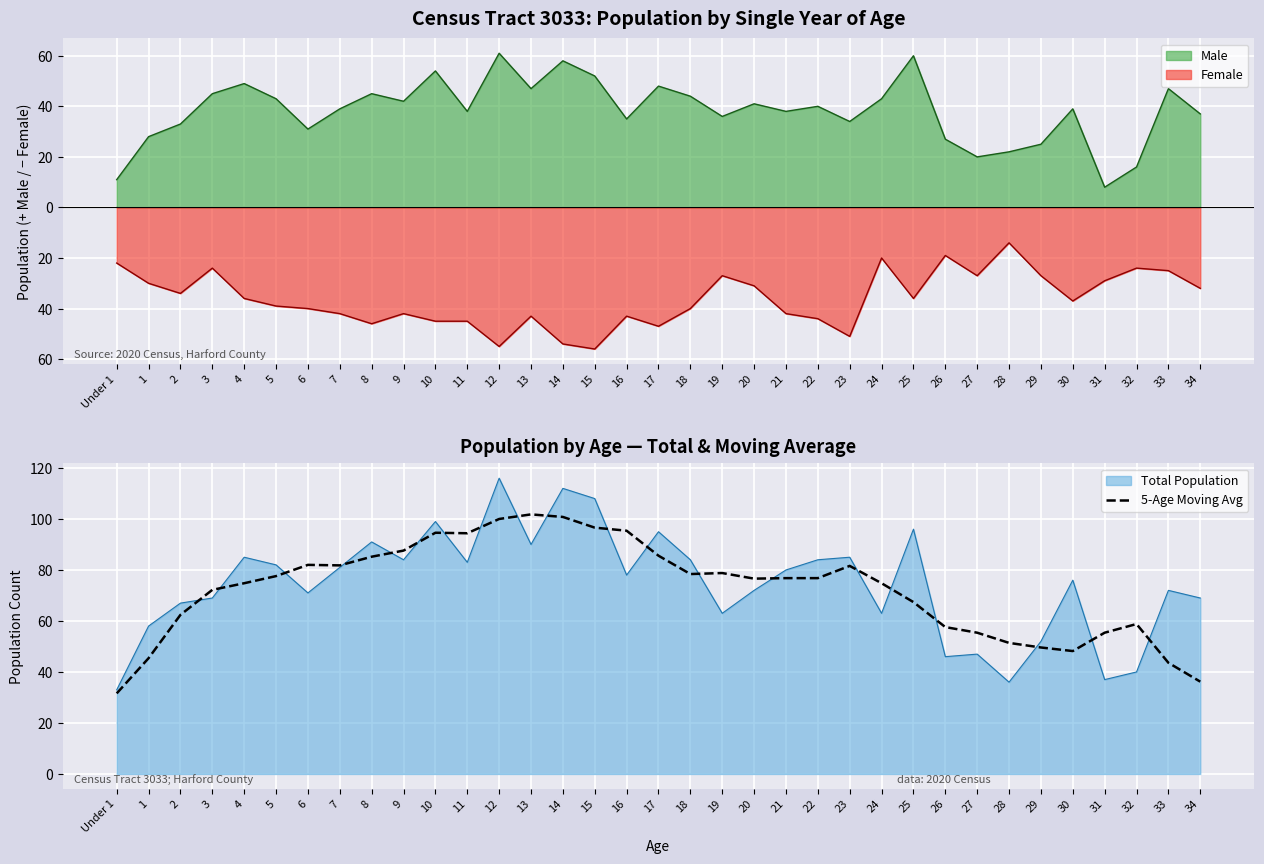

What position from the left is 33?

34